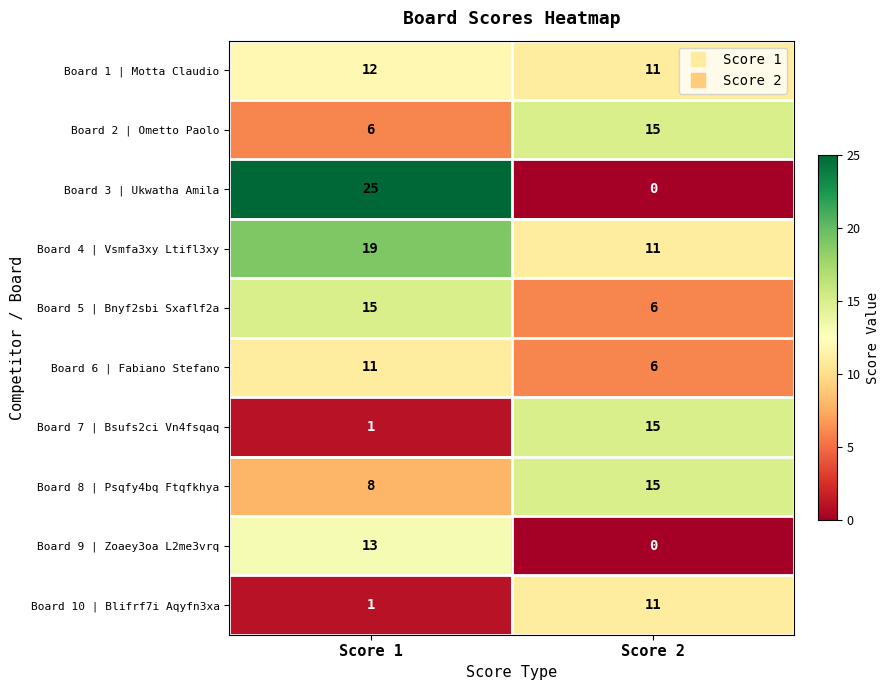

Which category has the highest value across all series?

Score 1